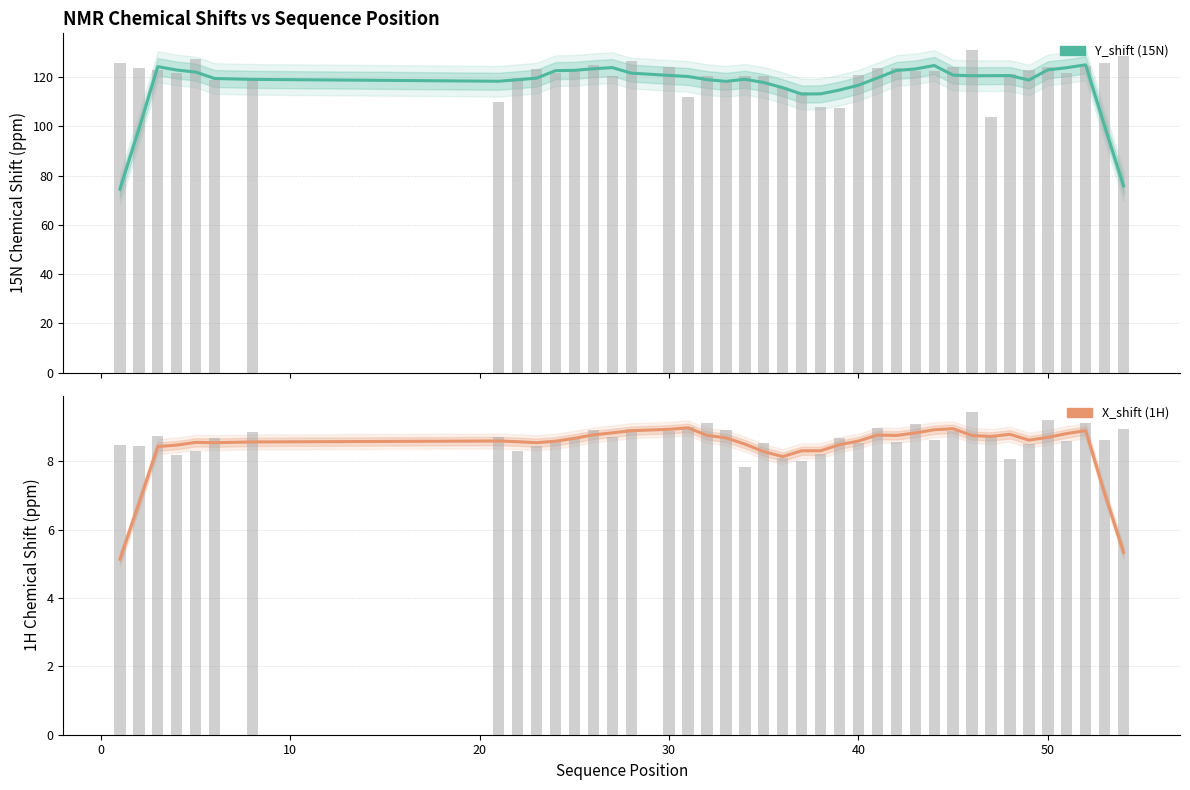

Which series has the largest total across all categories?

Y_shift (15N)